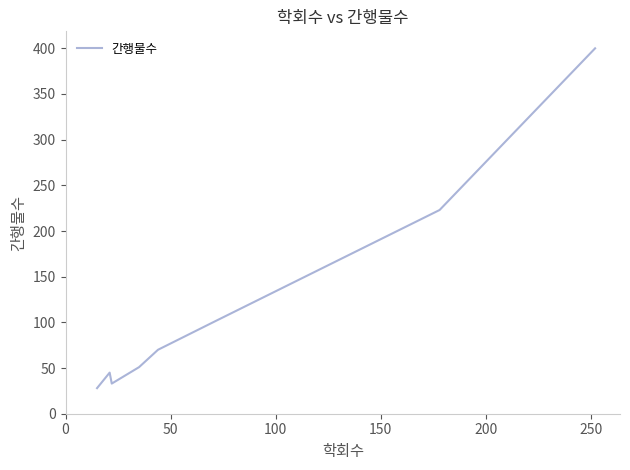

What is the sum of all values?

951